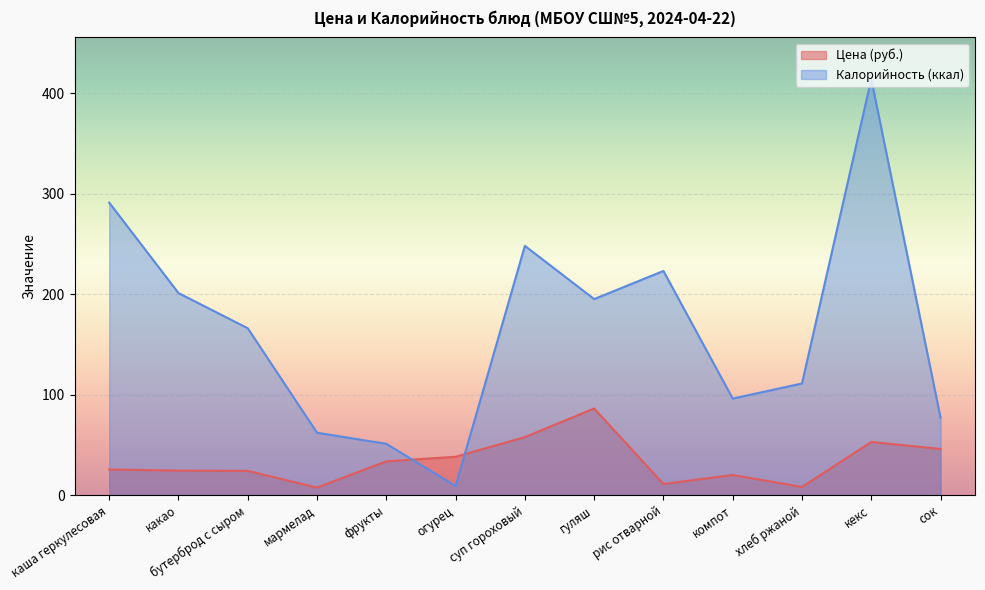

What is the label of the 8th point from the left?

гуляш